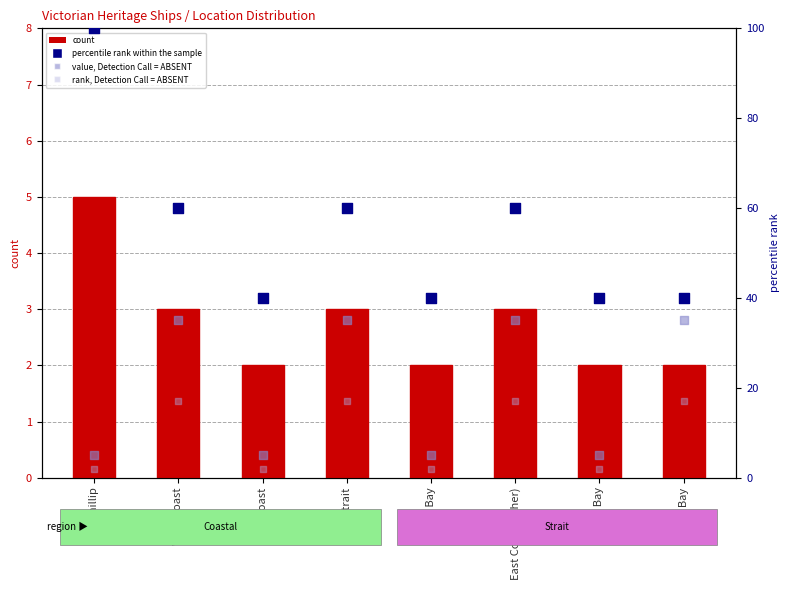

Which series has the largest Y range (max minus min)?

percentile rank within the sample